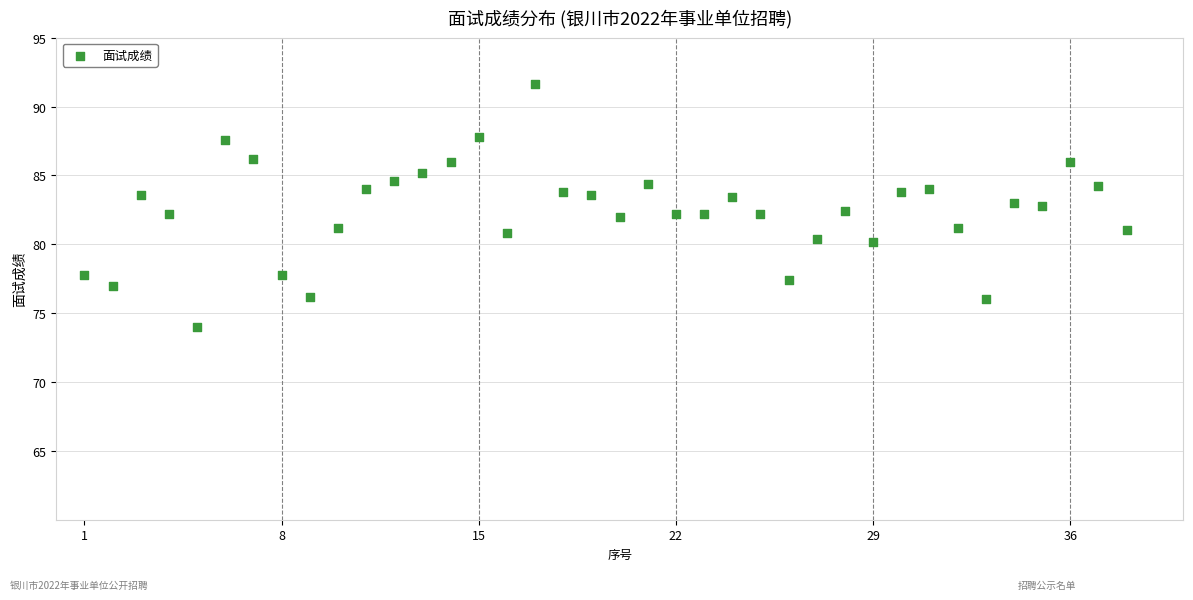

What is the range of X values (max minus min)?

37.0